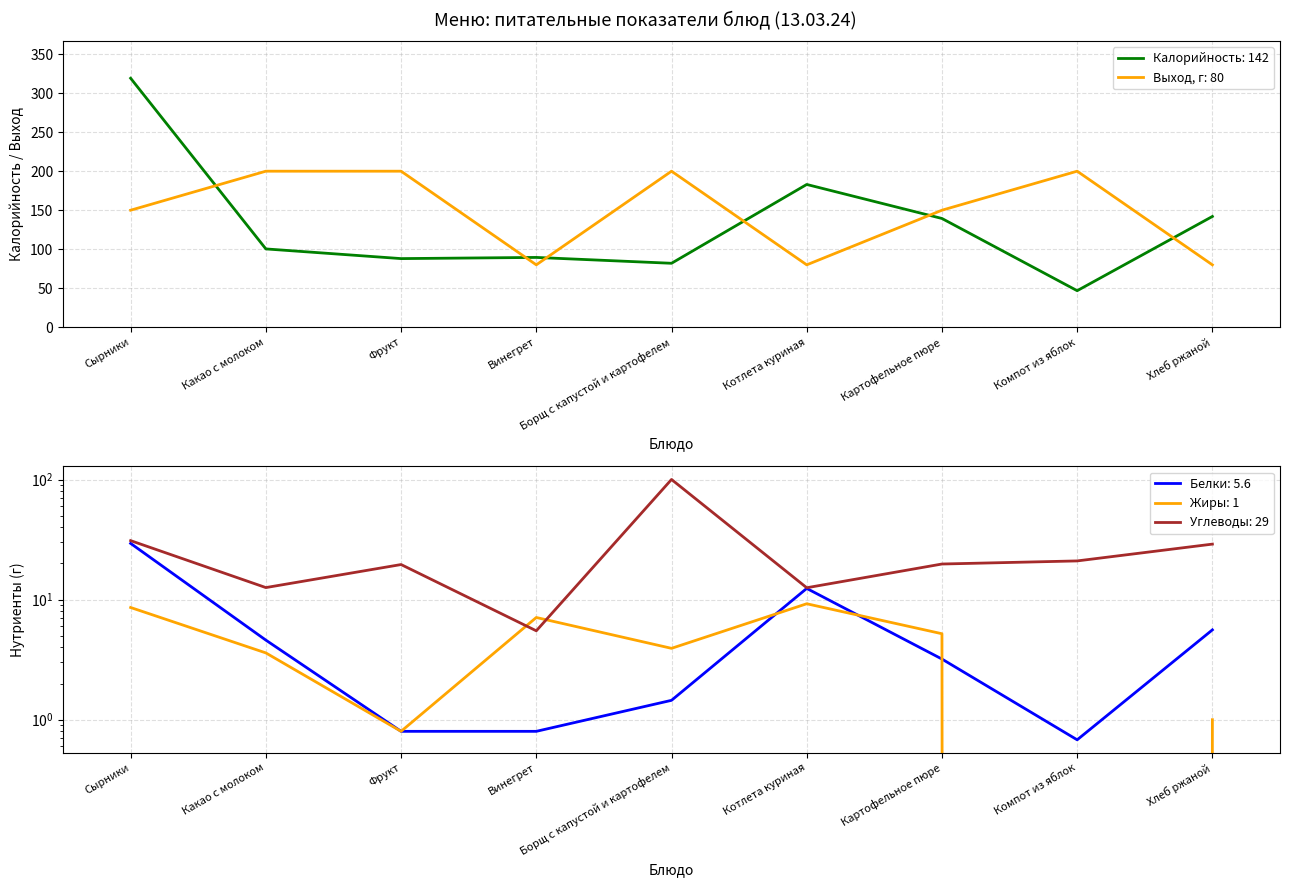

What is the label of the 3rd point from the right?

Картофельное пюре